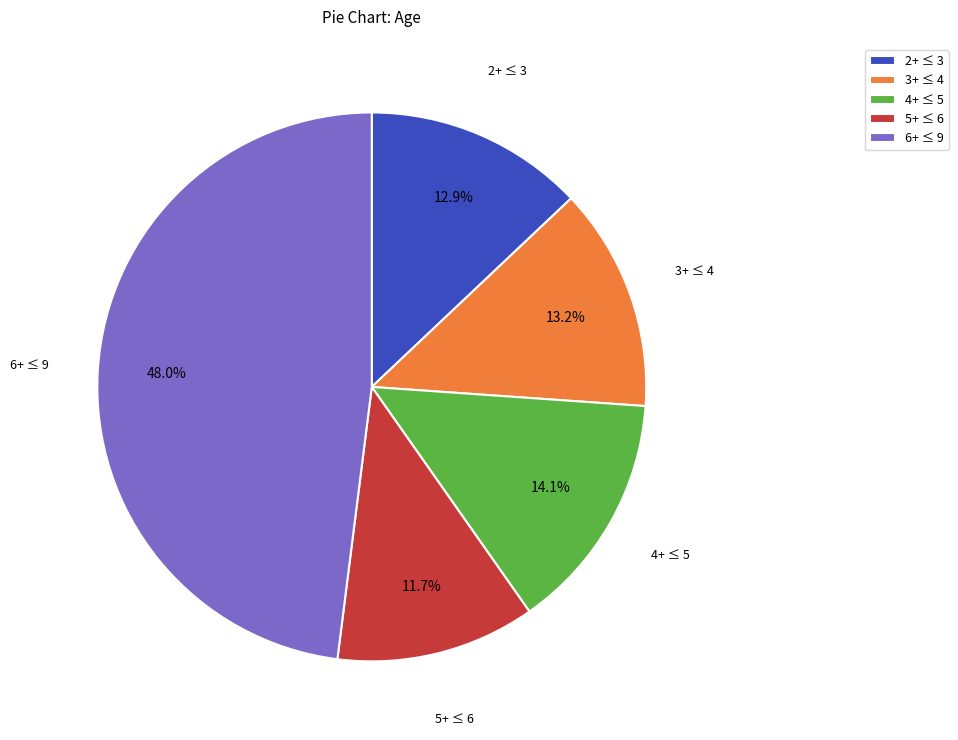

What portion of the pie excludes 6+ ≤ 9?

52.0%